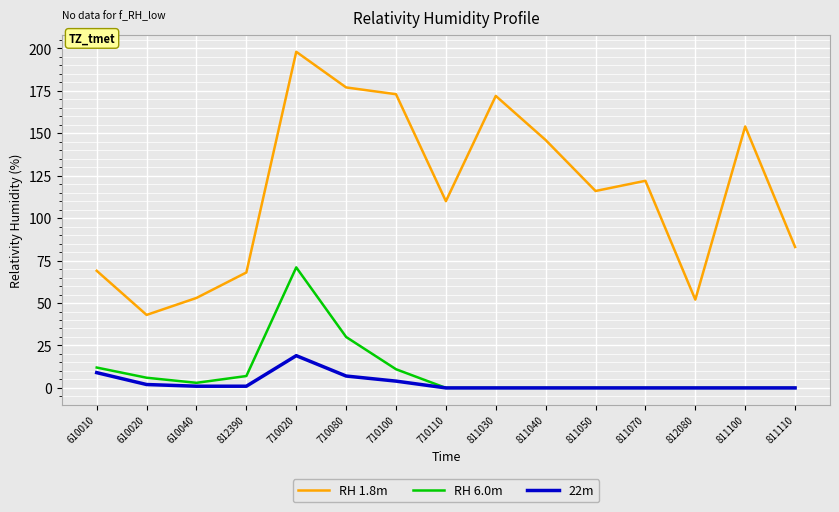

Between 610020 and 811100, which series saw the biggest shift?

RH 1.8m